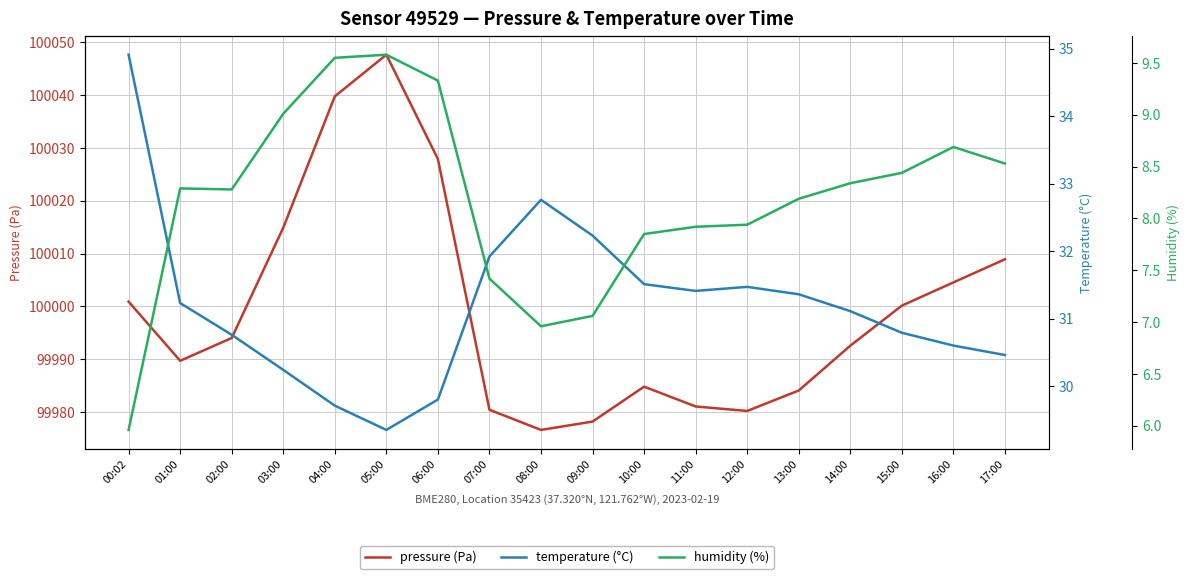

Reading left to right, transcribe all the data shown in this chart.

pressure (Pa): 00:02=100000.9	01:00=99989.7	02:00=99994.0	03:00=100014.9	04:00=100039.8	05:00=100047.6	06:00=100027.9	07:00=99980.4	08:00=99976.6	09:00=99978.2	10:00=99984.8	11:00=99981.0	12:00=99980.2	13:00=99984.1	14:00=99992.6	15:00=100000.1	16:00=100004.5	17:00=100008.9
temperature (°C): 00:02=34.9	01:00=31.2	02:00=30.8	03:00=30.2	04:00=29.7	05:00=29.4	06:00=29.8	07:00=31.9	08:00=32.8	09:00=32.2	10:00=31.5	11:00=31.4	12:00=31.5	13:00=31.4	14:00=31.1	15:00=30.8	16:00=30.6	17:00=30.5
humidity (%): 00:02=6.0	01:00=8.3	02:00=8.3	03:00=9.0	04:00=9.6	05:00=9.6	06:00=9.3	07:00=7.4	08:00=7.0	09:00=7.1	10:00=7.8	11:00=7.9	12:00=7.9	13:00=8.2	14:00=8.3	15:00=8.4	16:00=8.7	17:00=8.5